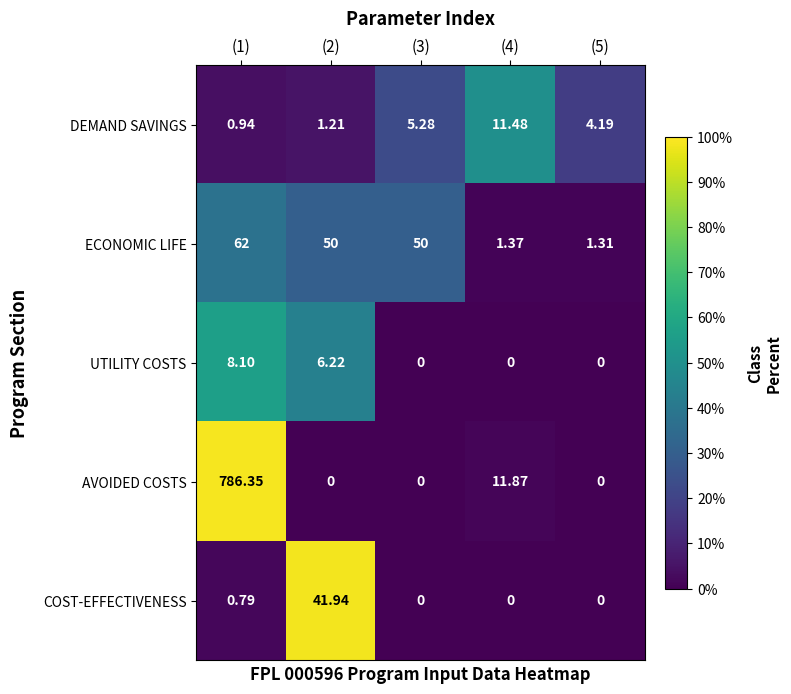

Which series has the largest range (max minus min)?

AVOIDED COSTS